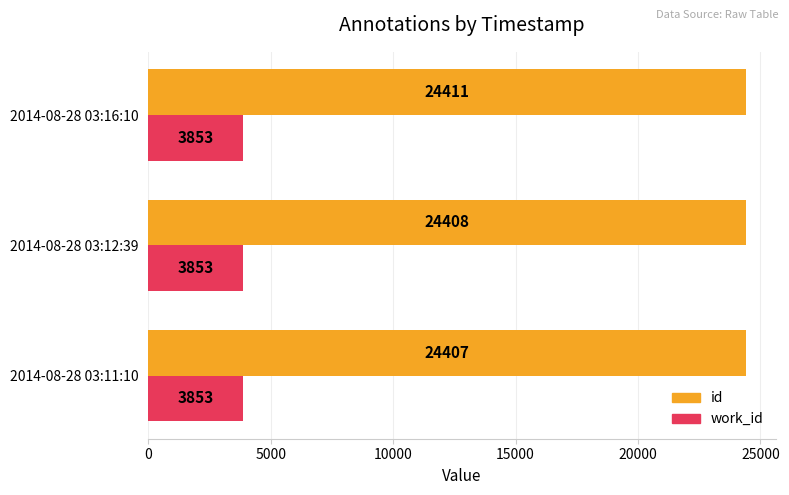

List the series in order of their peak value, lowest first.

work_id, id